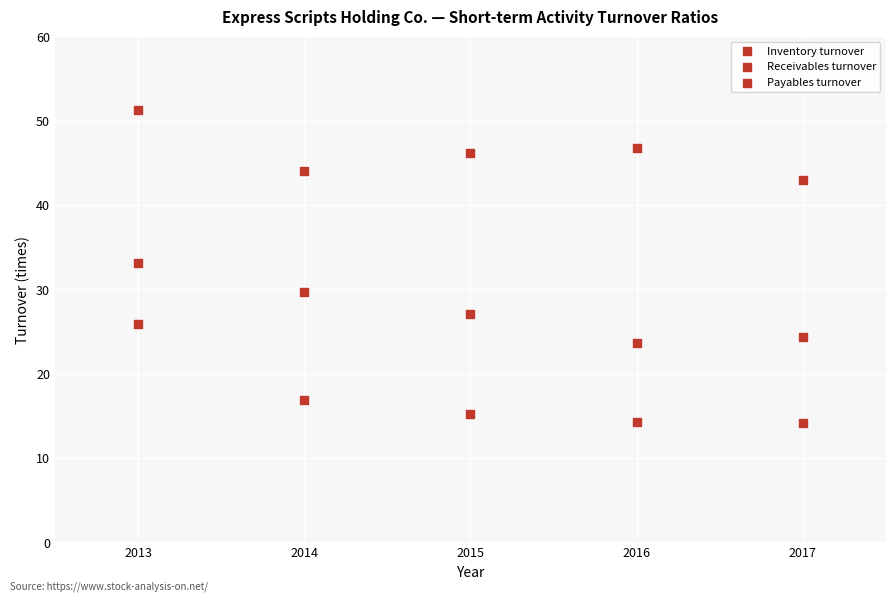

How many data points are displayed?

15